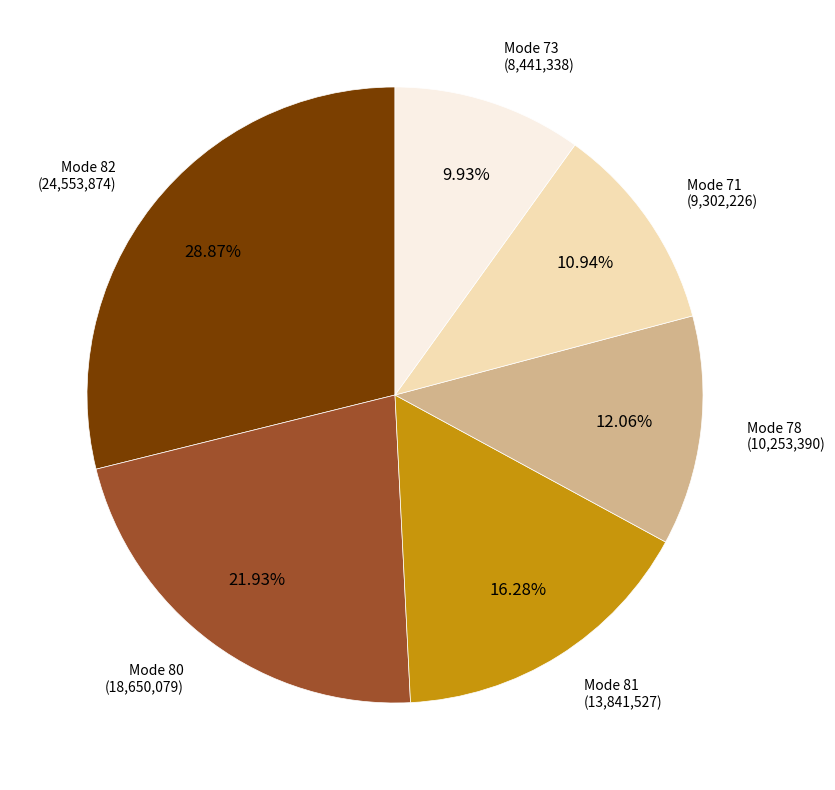

Rank the categories by value from highest to lowest.

Mode 82, Mode 80, Mode 81, Mode 78, Mode 71, Mode 73